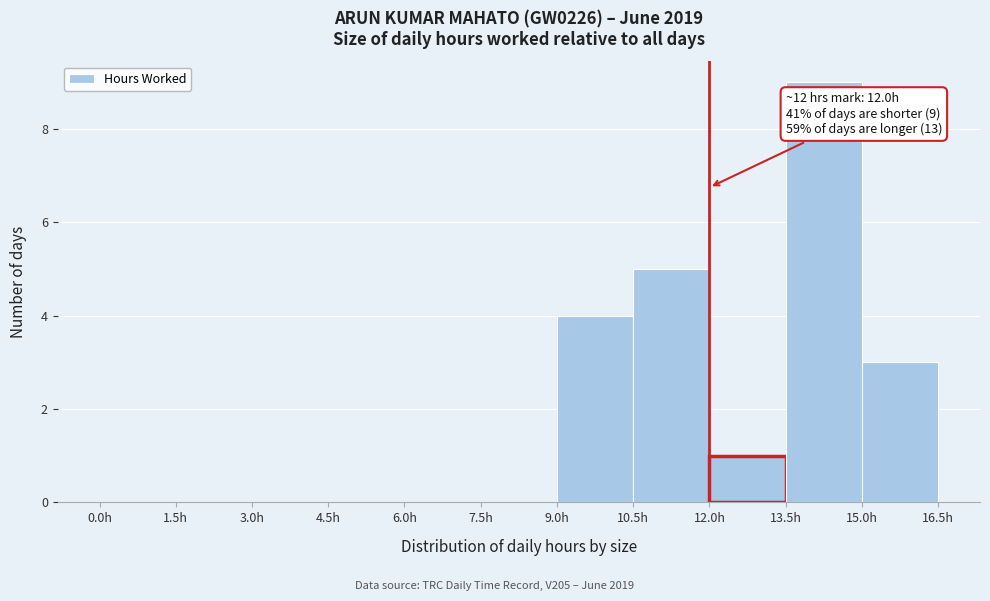

Over which range of the x-axis is the bar tallest?

13.5 to 15.0